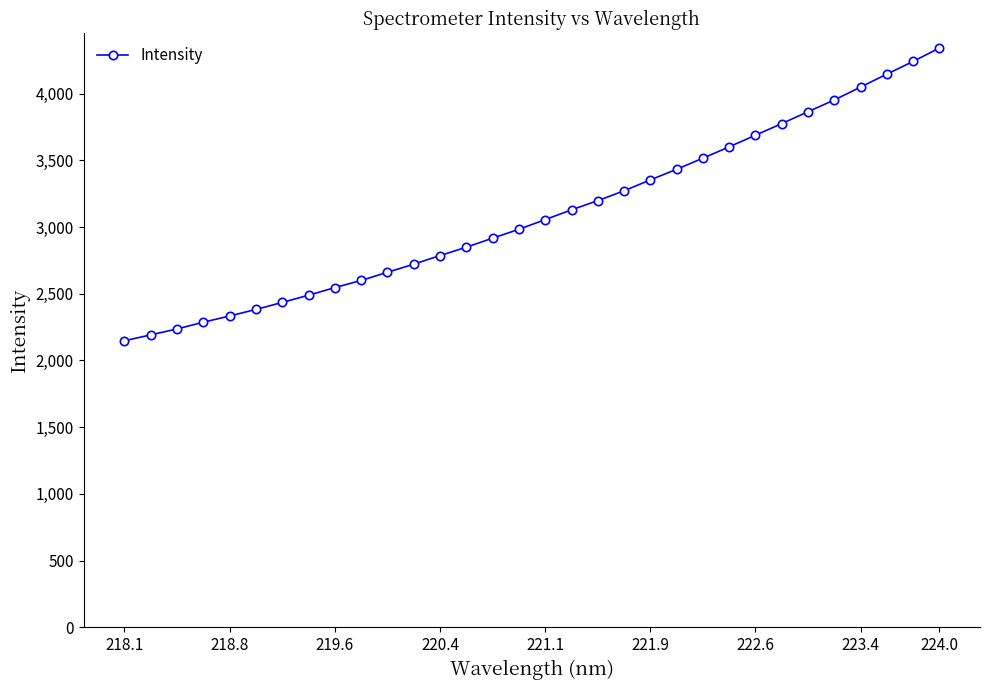

Count the number of data series in this chart.

1